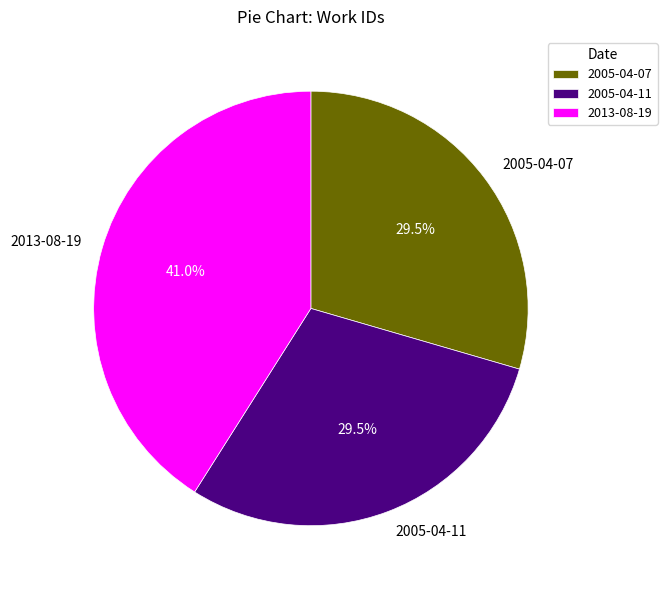

How many slices are in this pie chart?

3